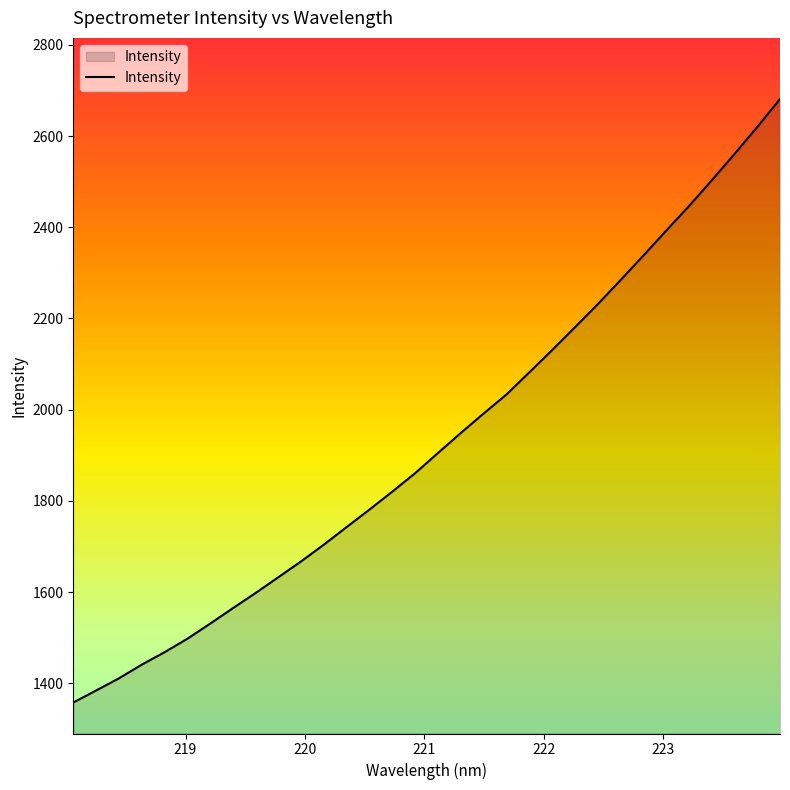

What is the greatest value displayed?

2681.1